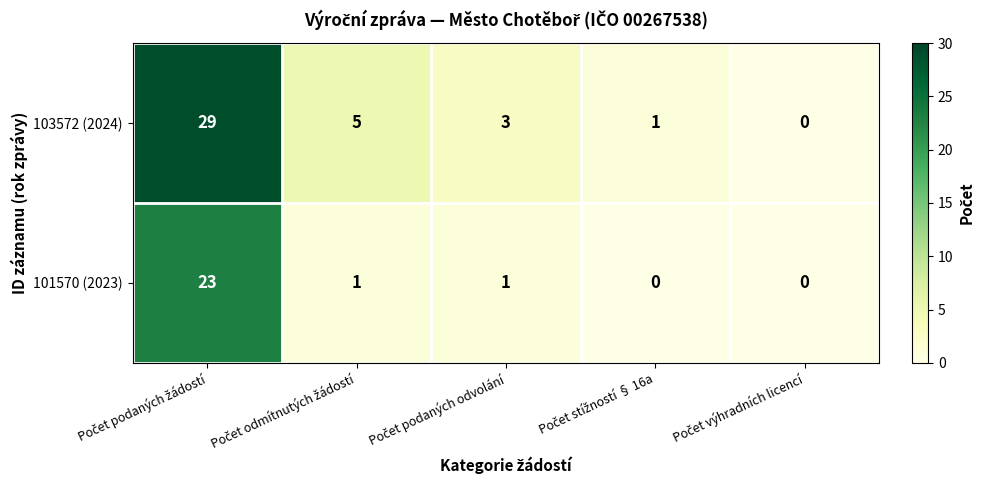

Which series has the widest spread of values?

103572 (2024)